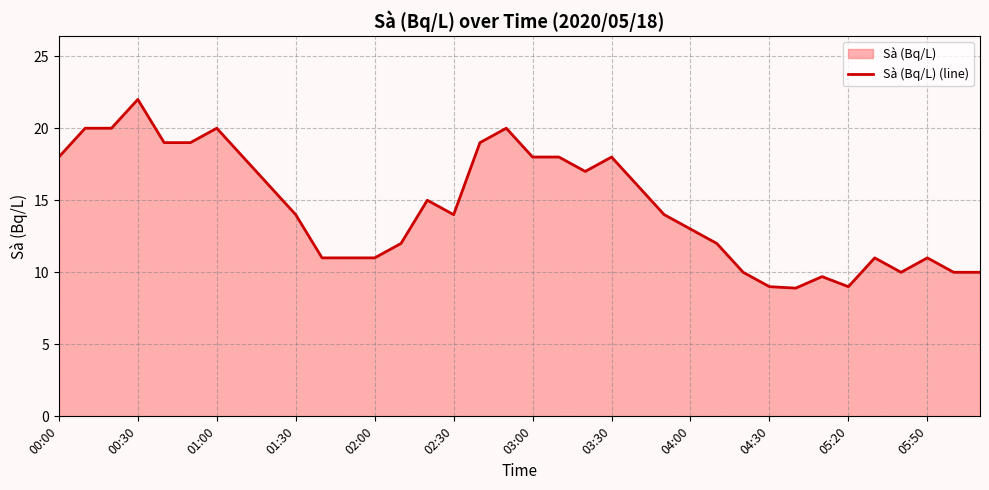

The value at 04:30 is 9.0. True or false?

True